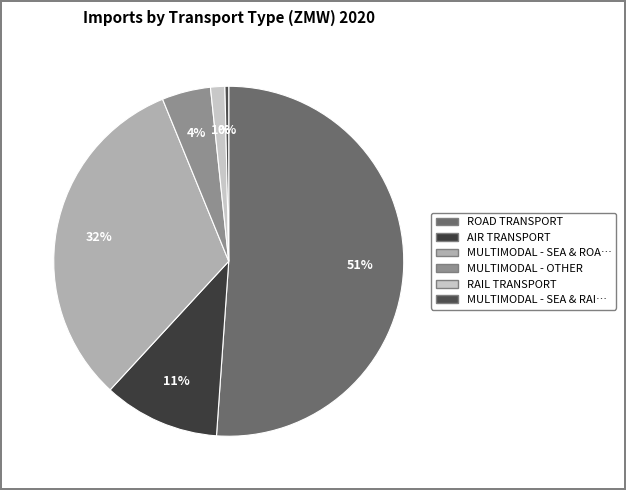

Count the number of slices in the pie.

6